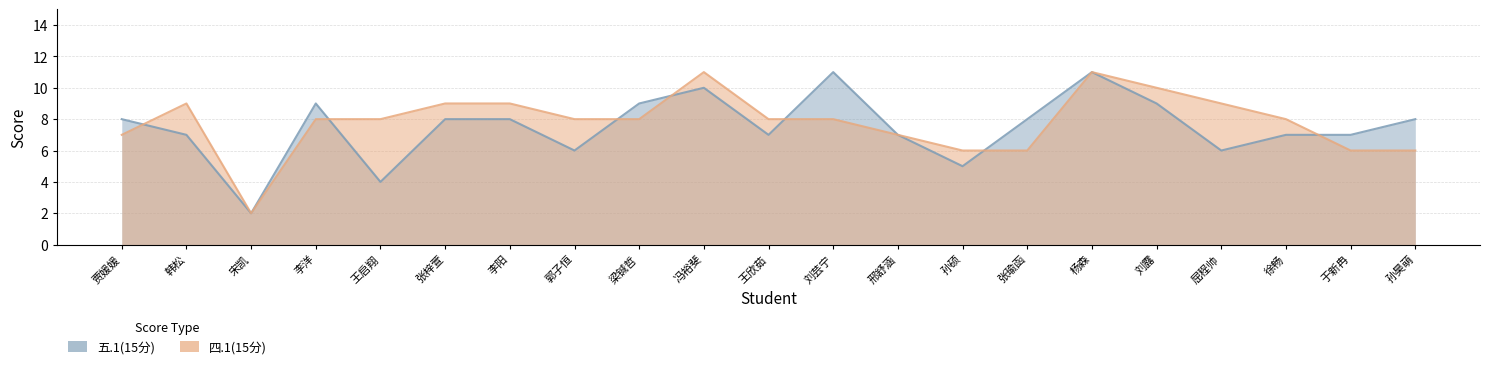

Count the number of data series in this chart.

2